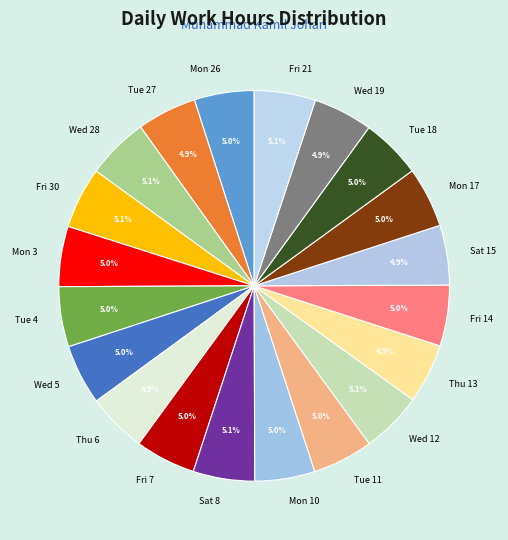

To the nearest percent, what is the combined percentage of Mon 3 and Wed 19?

10%